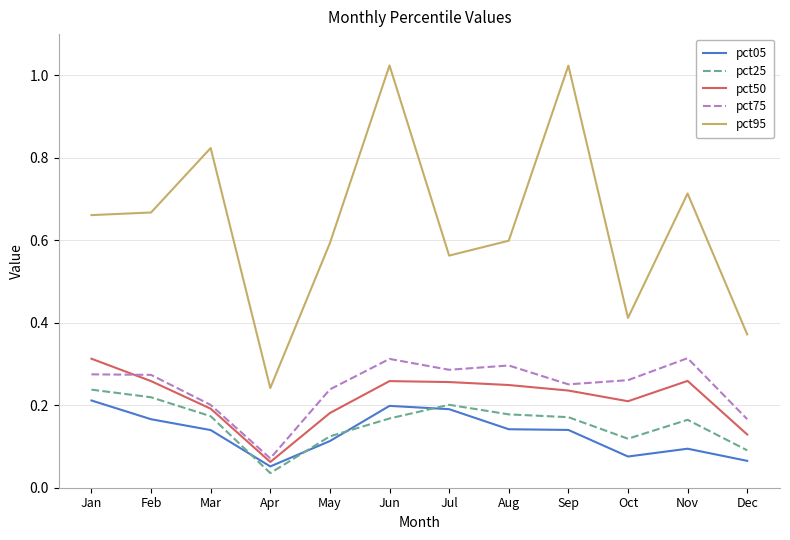

At how many categories does at least one series exceed 0?

12